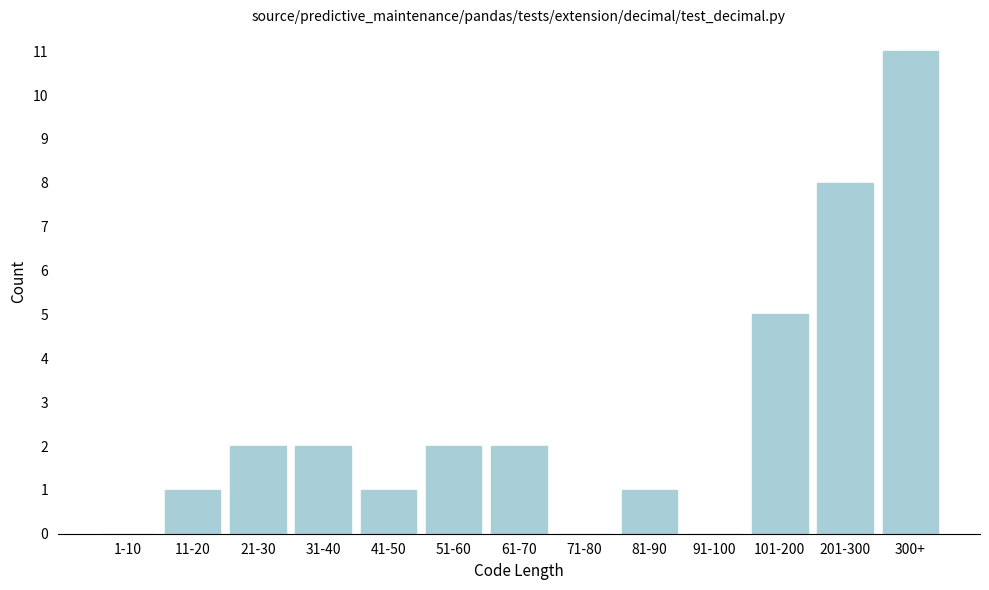

Reading right to left, what are all the values shown in this chart?

300+=11	201-300=8	101-200=5	91-100=0	81-90=1	71-80=0	61-70=2	51-60=2	41-50=1	31-40=2	21-30=2	11-20=1	1-10=0